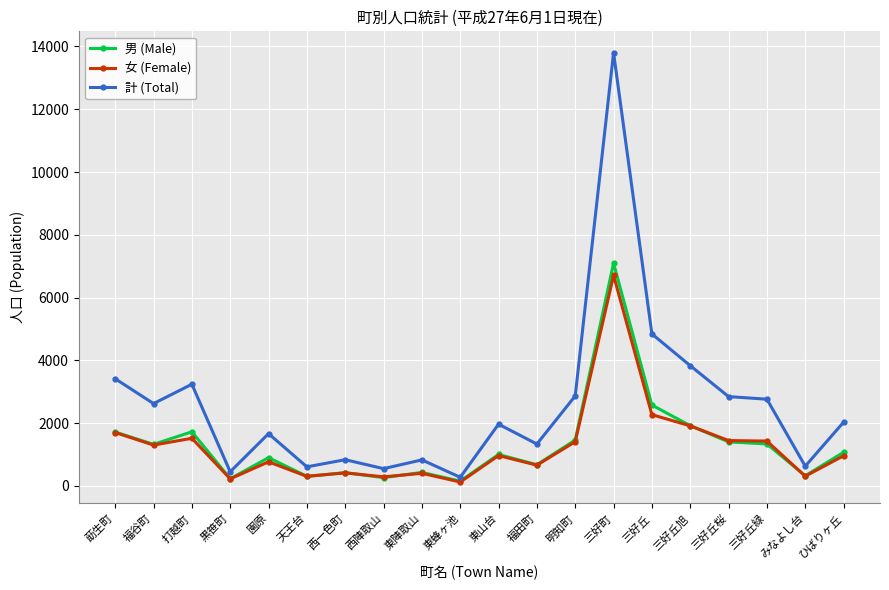

True or false: 女 (Female) has more than 1 interior local peaks.

True